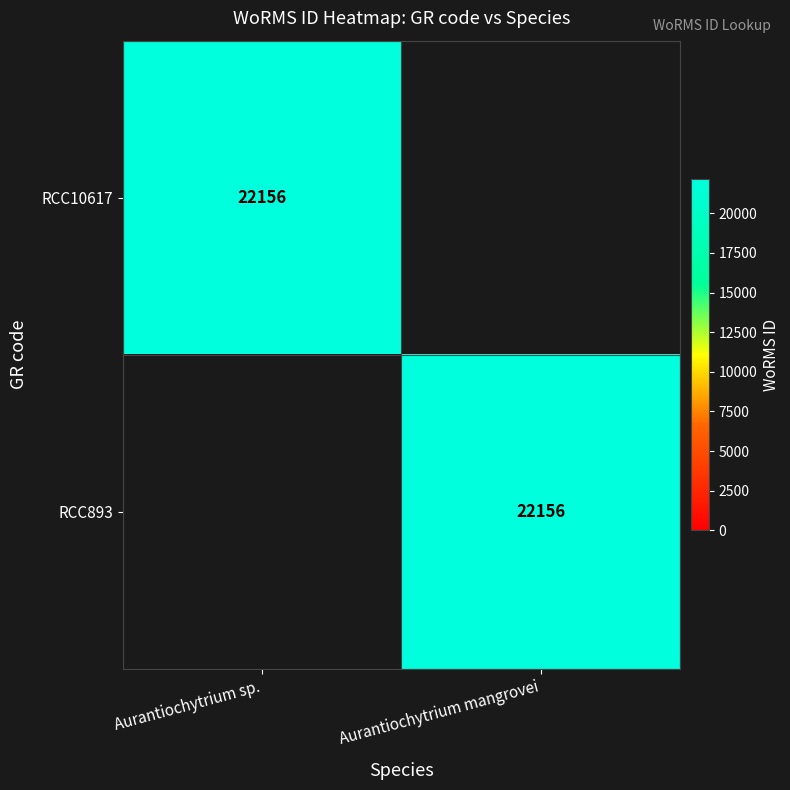

The RCC893 series shows 22156 at Aurantiochytrium mangrovei. True or false?

True